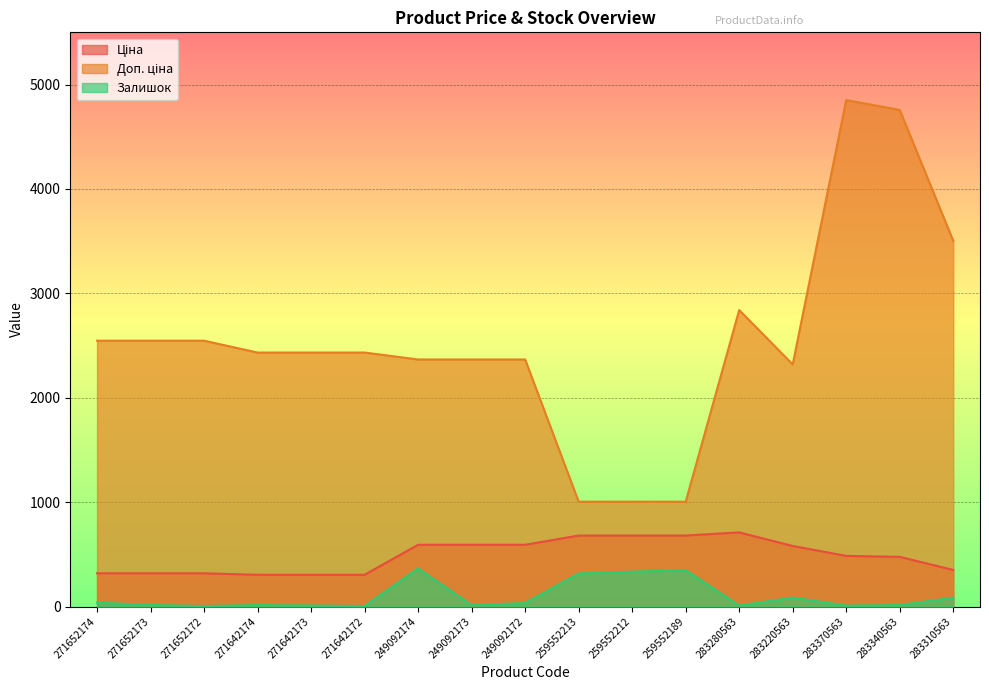

What is the label of the 3rd point from the right?

283370563